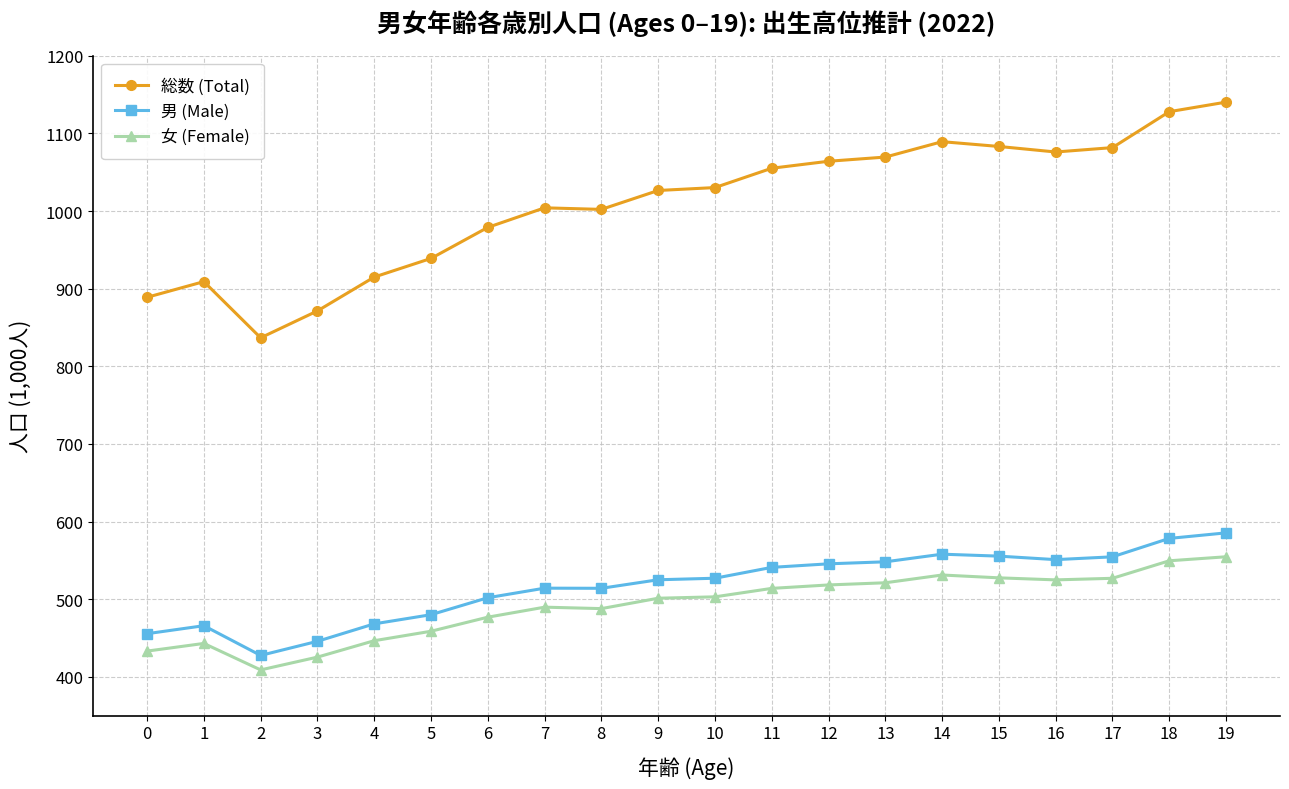

Does the chart display data point markers on the line(s)?

Yes